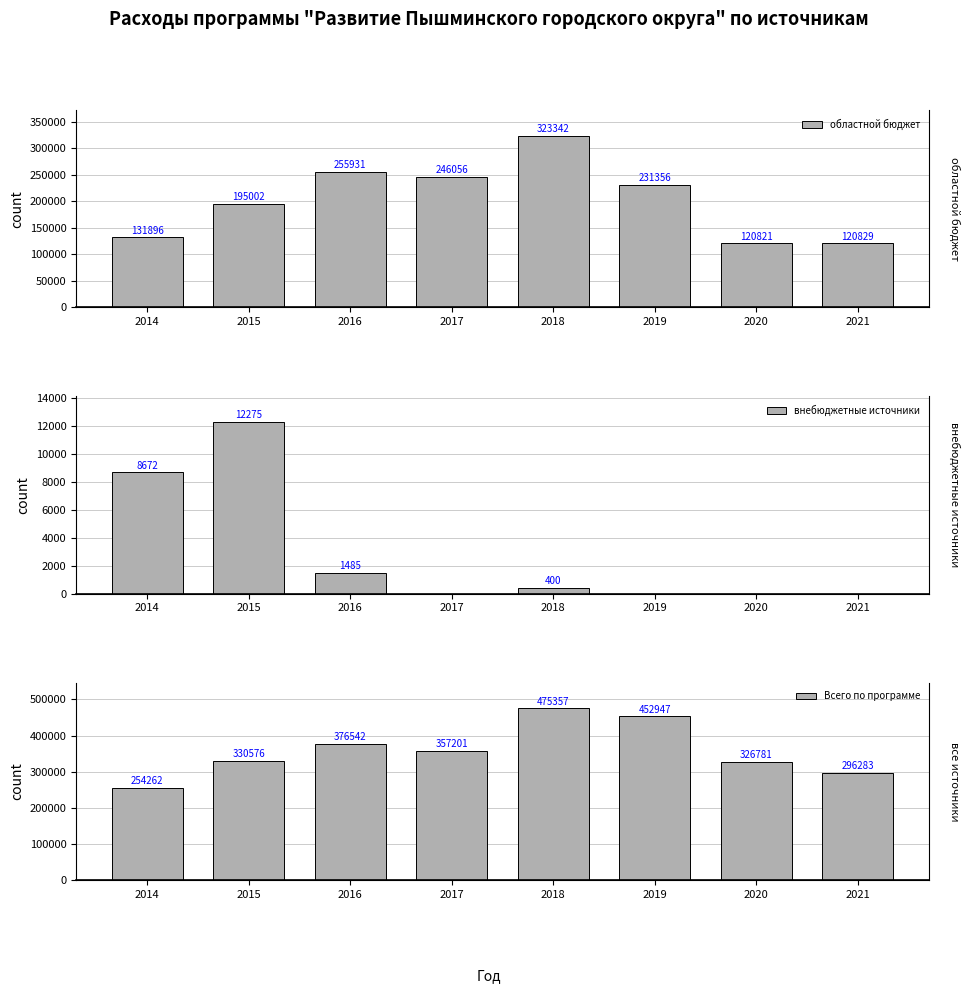

What is the maximum value shown in the chart?

475356.6